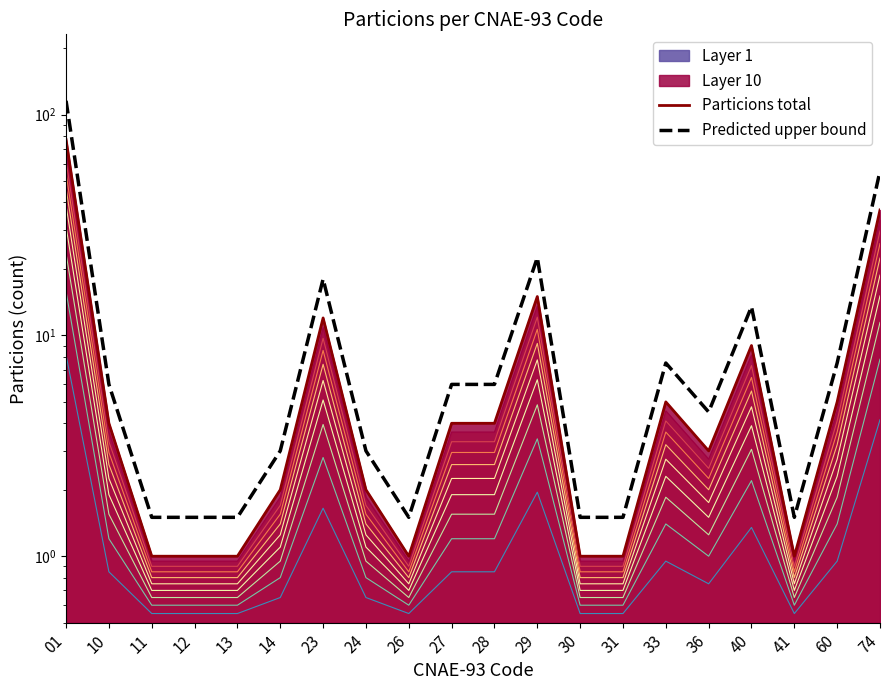

What is the value of the Particions total point at the 16th from the left?

3.0